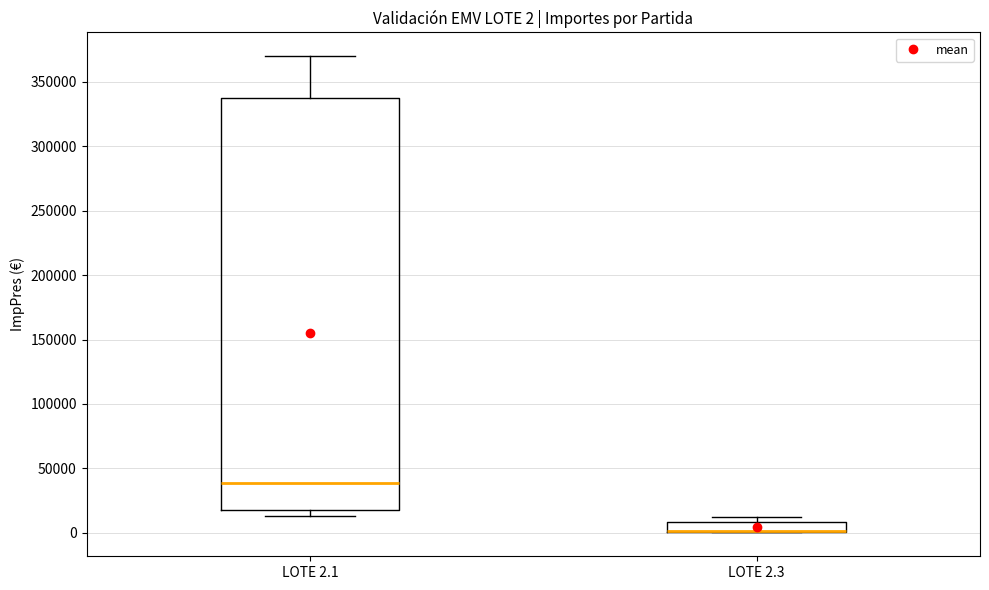

Comparing the boxes themselves (not the whiskers), which one is the tallest?

LOTE 2.1